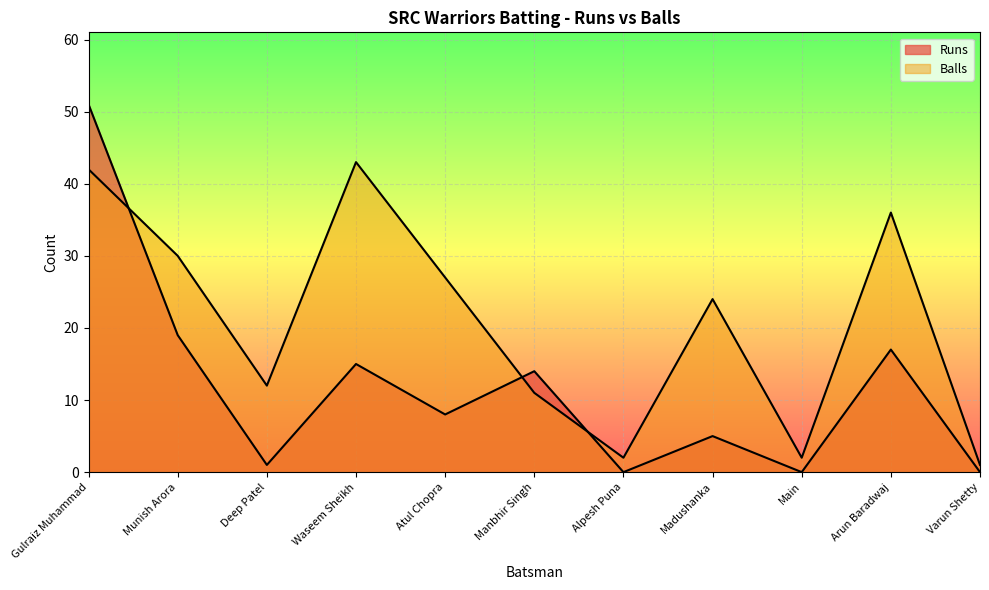

At how many categories does at least one series exceed 45?

1